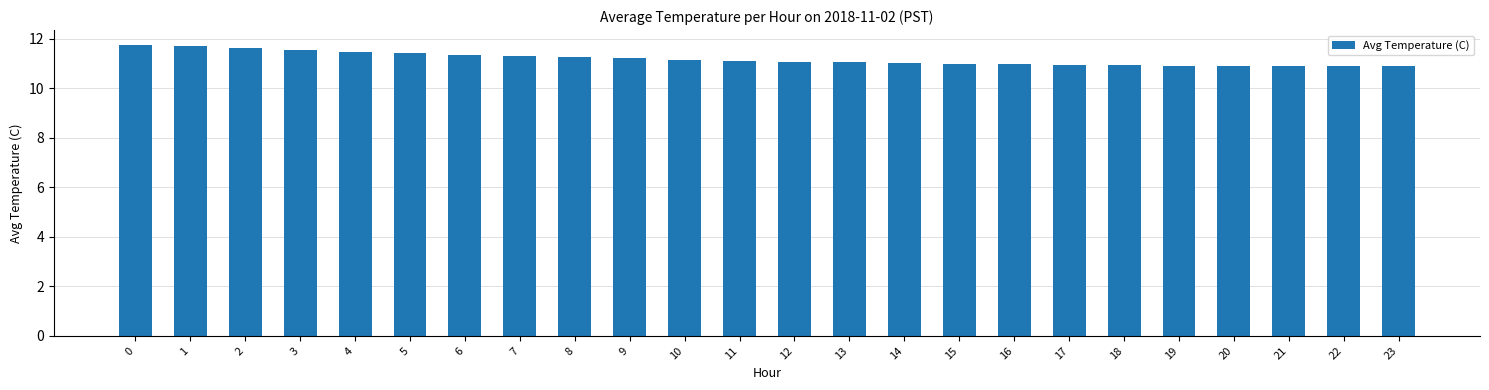

What is the difference between the second highest and minimum values?

0.8